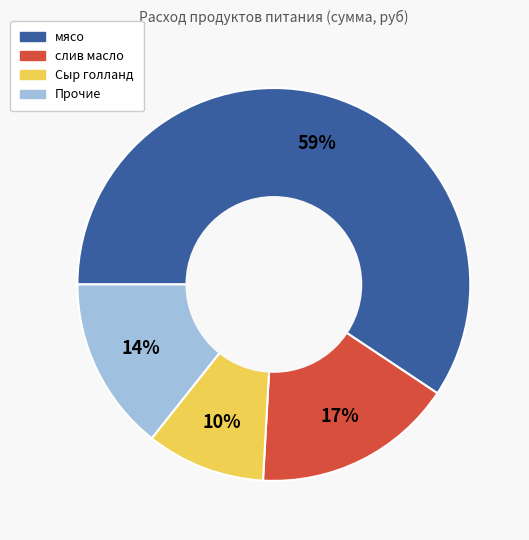

To the nearest percent, what is the average slice percentage?

25%